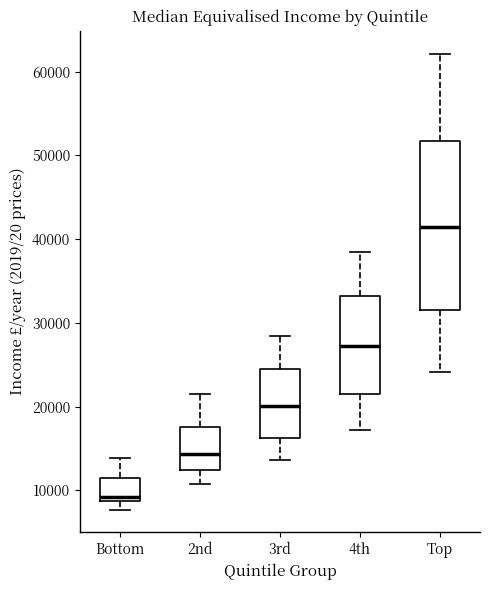

Reading left to right, read every box against the y-axis: the position of its median line, the range the box covers, and the ends of its whiskers. The values are not printed on the chart, so give them approximately, as read against the axis.

Bottom: median 9000 (just above the box's lower edge), box 9000 to 11000, whiskers 8000 to 14000
2nd: median 14000, box 12000 to 18000, whiskers 11000 to 22000
3rd: median 20000, box 16000 to 24000, whiskers 14000 to 28000
4th: median 27000, box 22000 to 33000, whiskers 17000 to 38000
Top: median 41000, box 32000 to 52000, whiskers 24000 to 62000